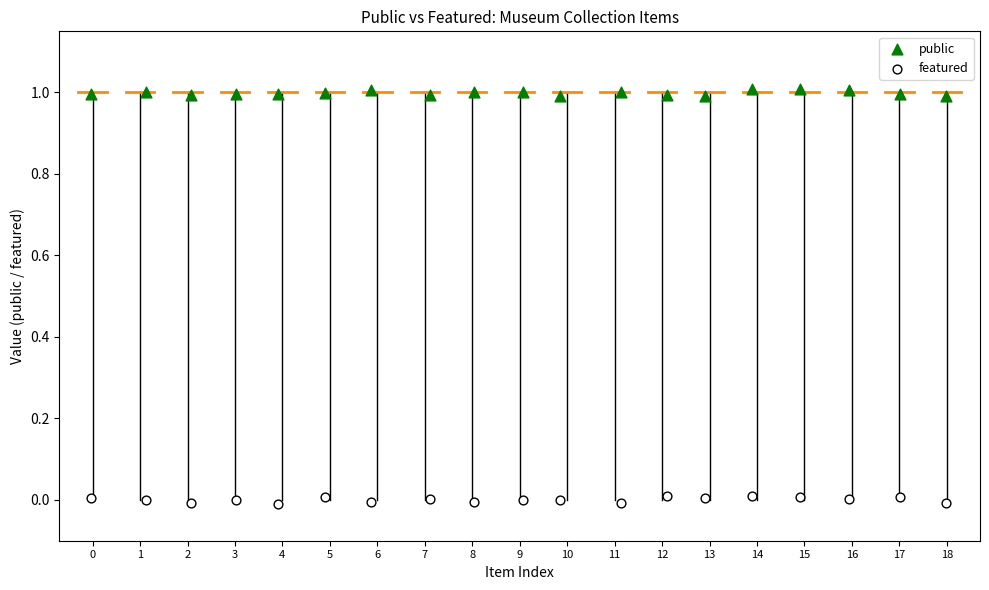

Which series reaches the maximum Y coordinate?

public